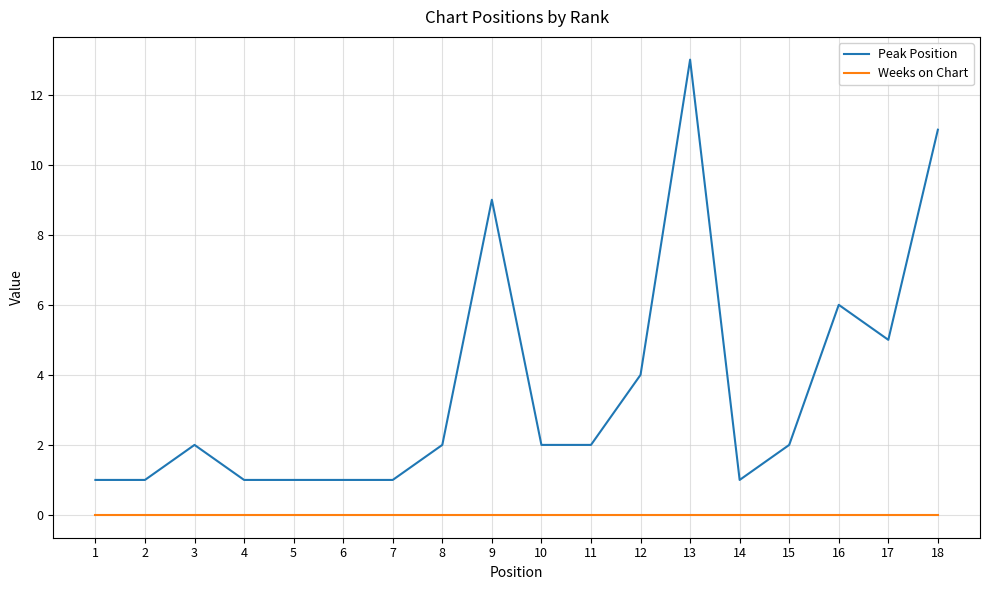

At which category is the sum across all series the highest?

13